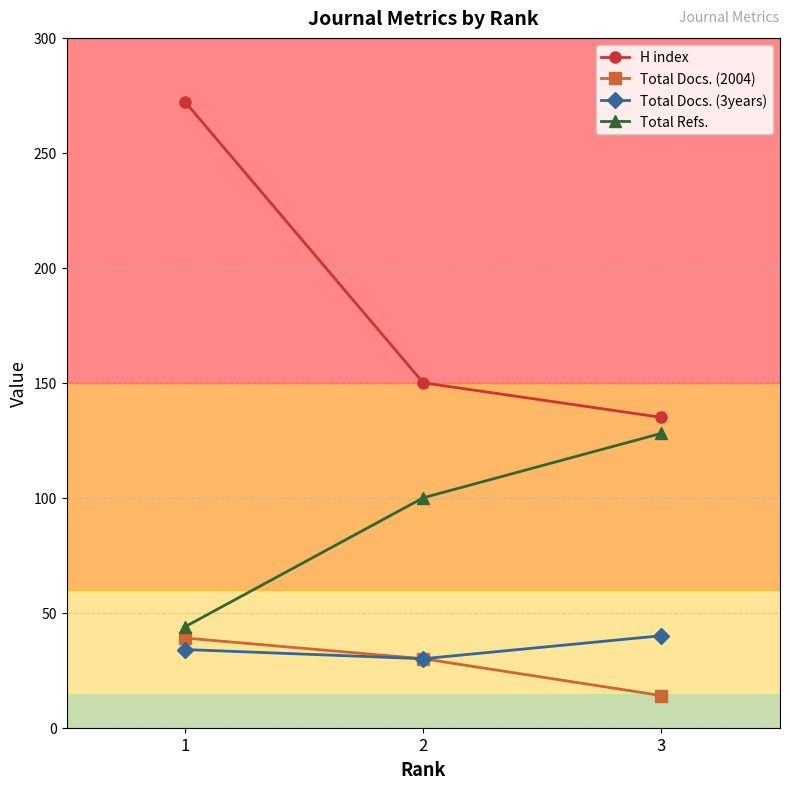

Which series has the largest range (max minus min)?

H index